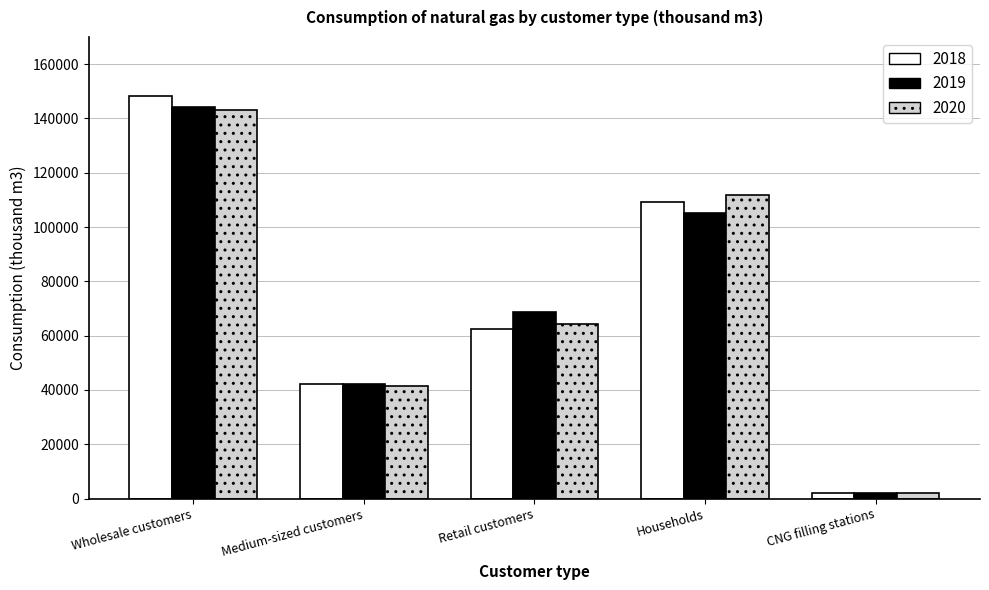

How many values in the 2018 series are below 62353?

2